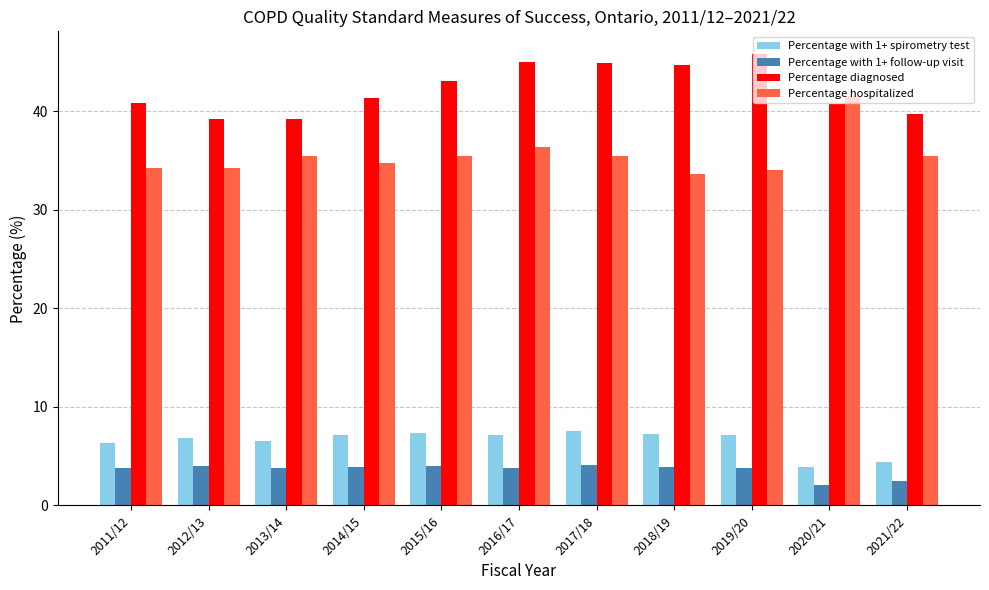

At 2017/18, list the series in order from smallest to largest.

Percentage with 1+ follow-up visit, Percentage with 1+ spirometry test, Percentage hospitalized, Percentage diagnosed